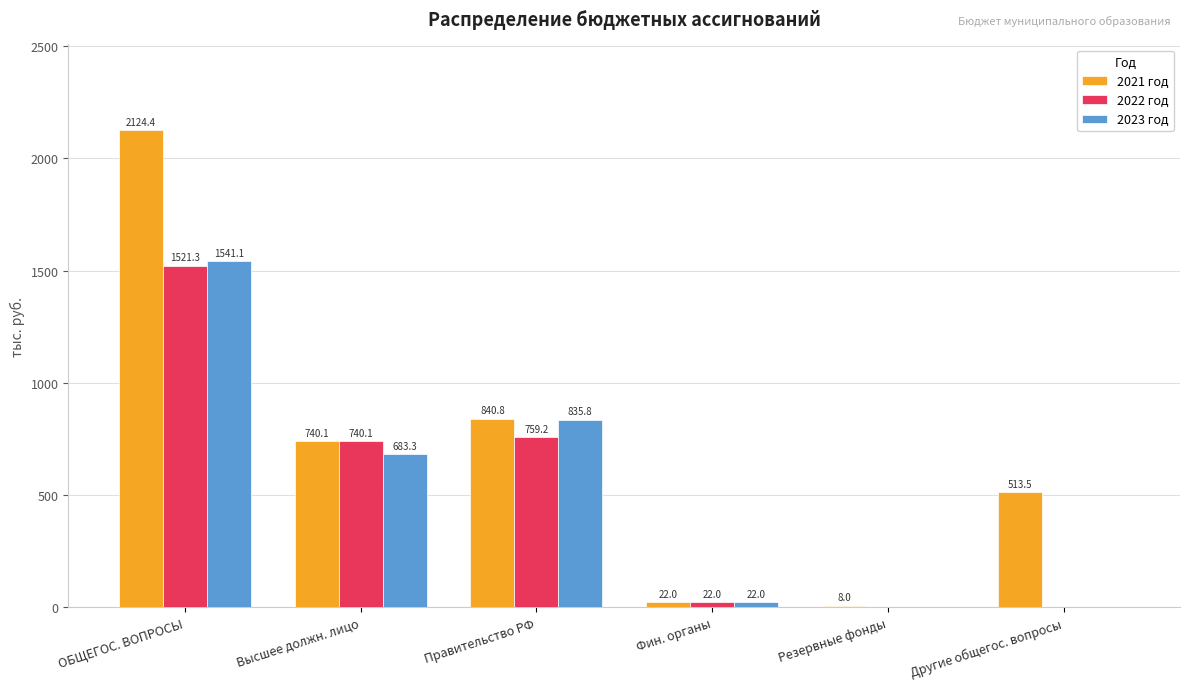

Reading right to left, extract all data points from this chart.

2021 год: Другие общегос. вопросы=513.5	Резервные фонды=8.0	Фин. органы=22.0	Правительство РФ=840.8	Высшее должн. лицо=740.1	ОБЩЕГОС. ВОПРОСЫ=2124.4
2022 год: Другие общегос. вопросы=0.0	Резервные фонды=0.0	Фин. органы=22.0	Правительство РФ=759.2	Высшее должн. лицо=740.1	ОБЩЕГОС. ВОПРОСЫ=1521.3
2023 год: Другие общегос. вопросы=0.0	Резервные фонды=0.0	Фин. органы=22.0	Правительство РФ=835.8	Высшее должн. лицо=683.3	ОБЩЕГОС. ВОПРОСЫ=1541.1